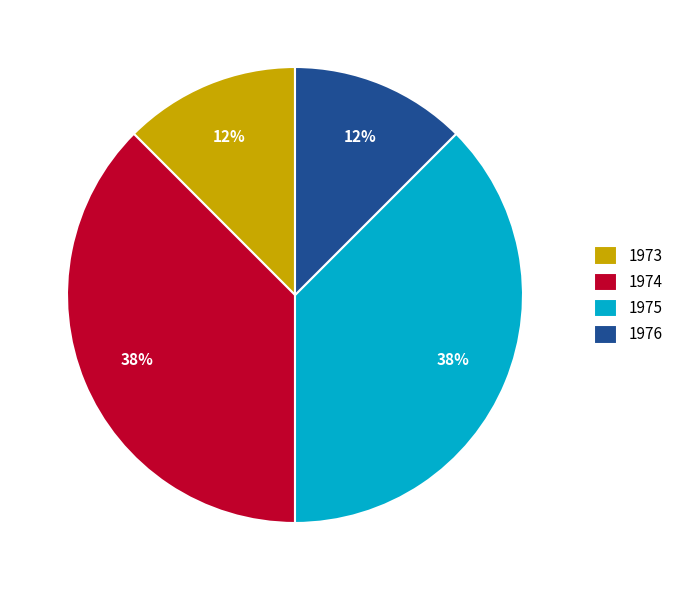

The 1973 slice represents 20% of the pie. True or false?

False